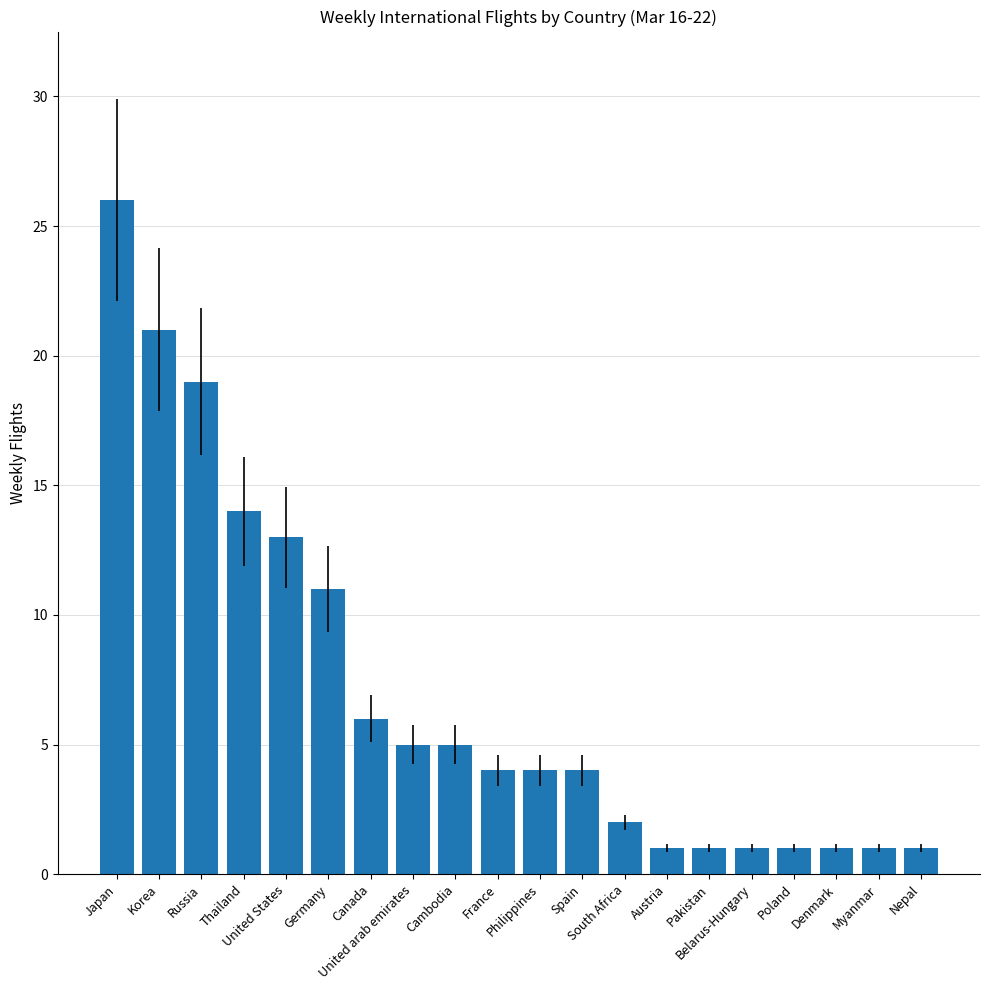

What is the maximum value shown in the chart?

26